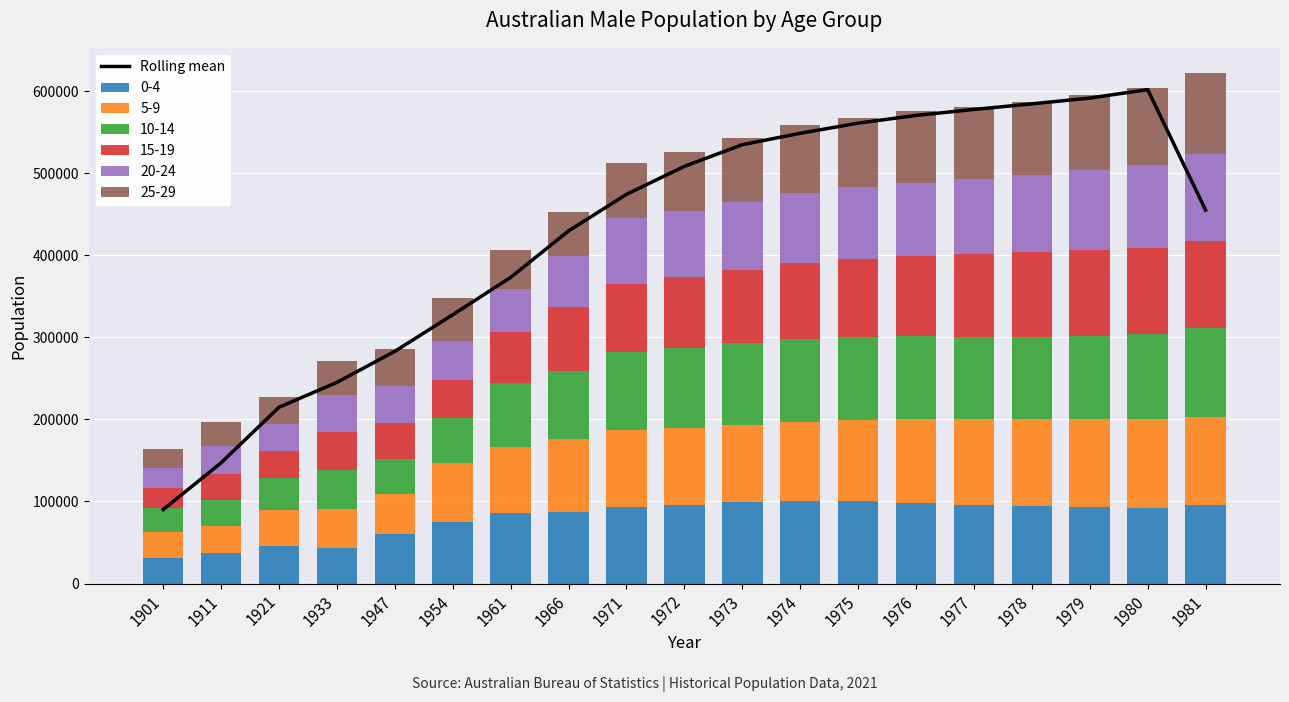

The value at 1973 is 534672.8. True or false?

True